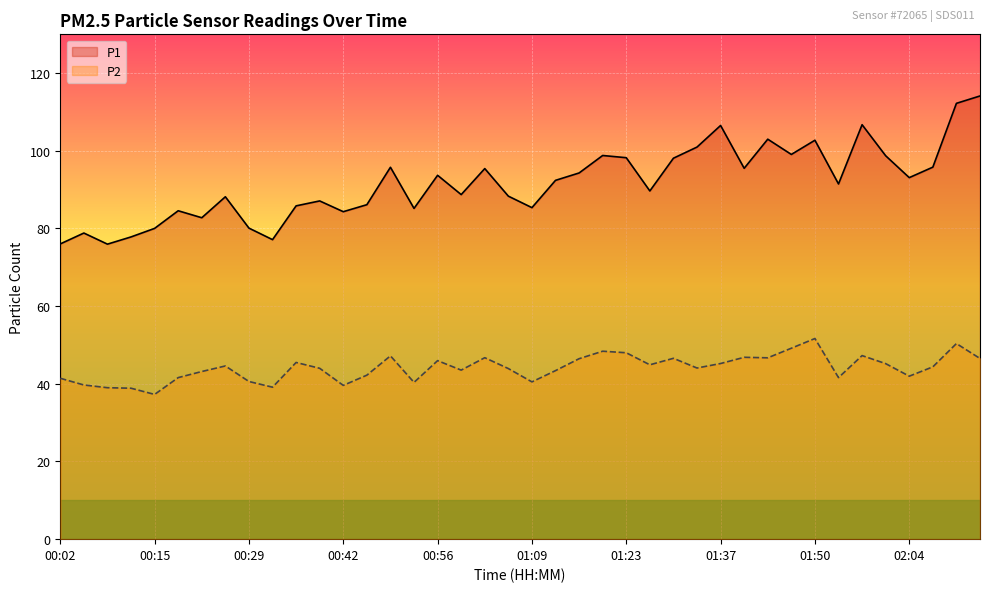

True or false: P2 and P1 cross at least once.

False